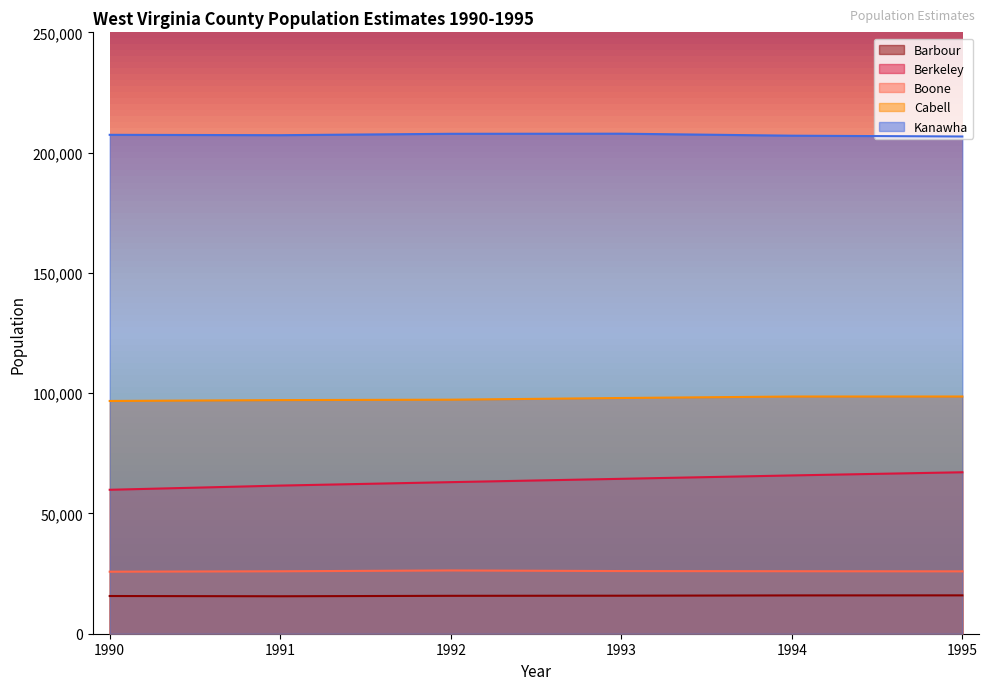

True or false: Berkeley and Cabell cross at least once.

False